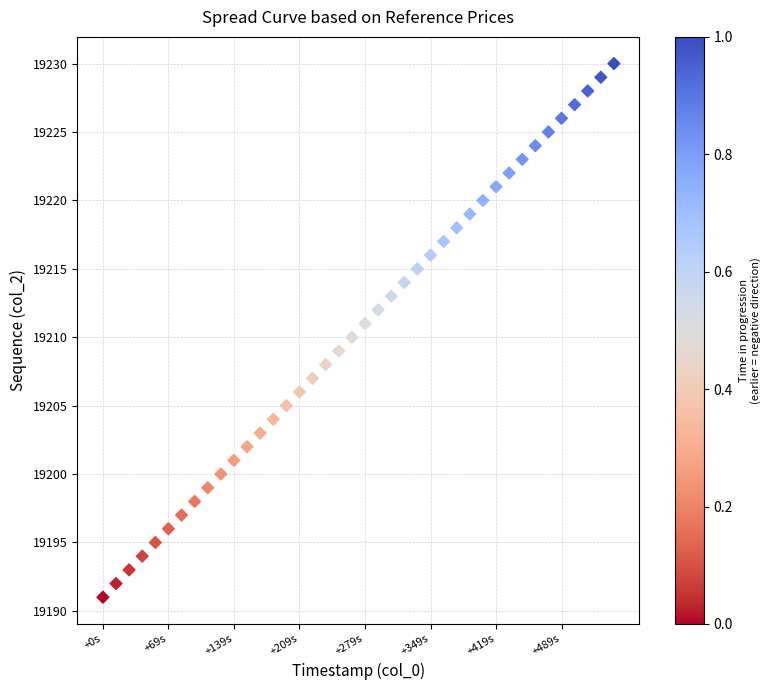

What is the range of Y values (max minus min)?

39